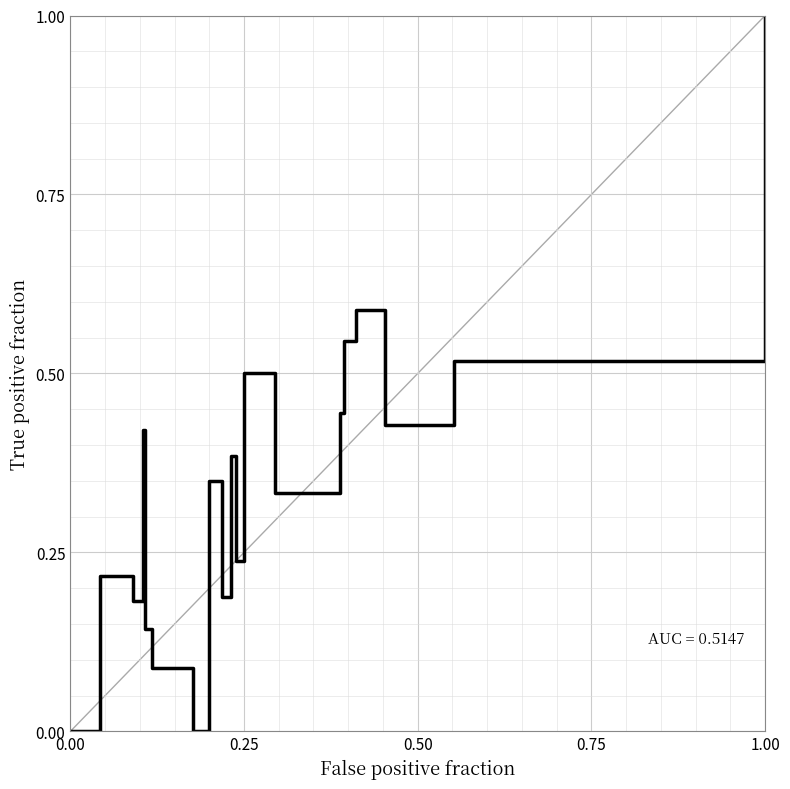

How many data points does each series have?

21